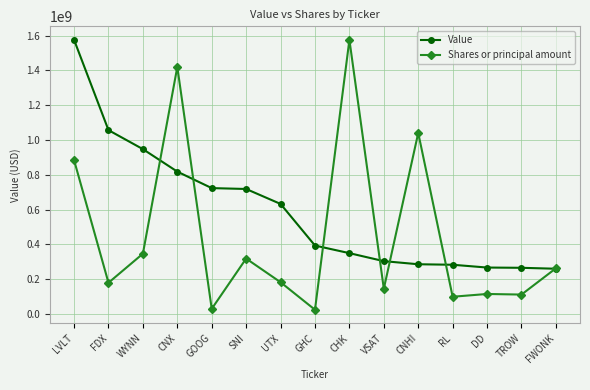

The Shares or principal amount series shows 537318494.8 at SNI. True or false?

False